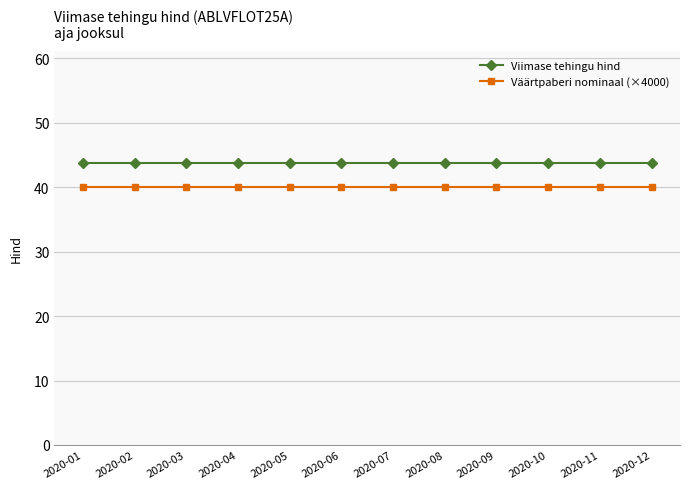

What is the difference between the highest and lowest values at 2020-10?

3.7